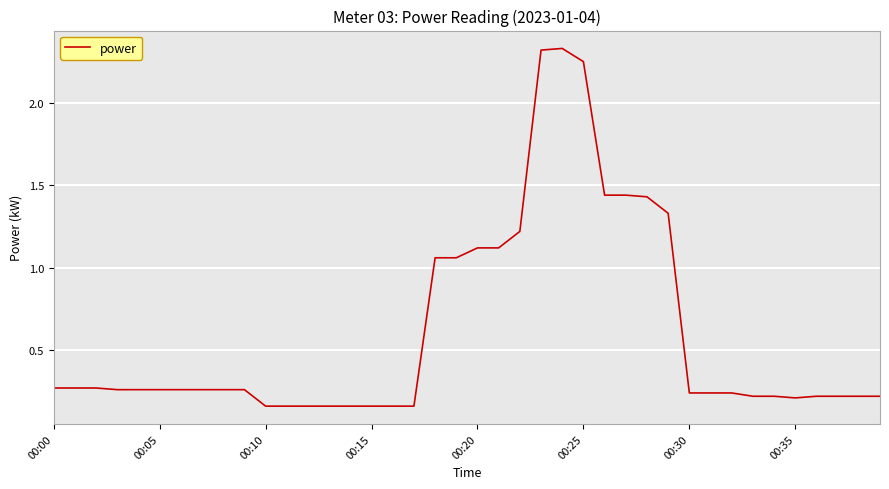

Is this an area chart (filled region under the line)?

No